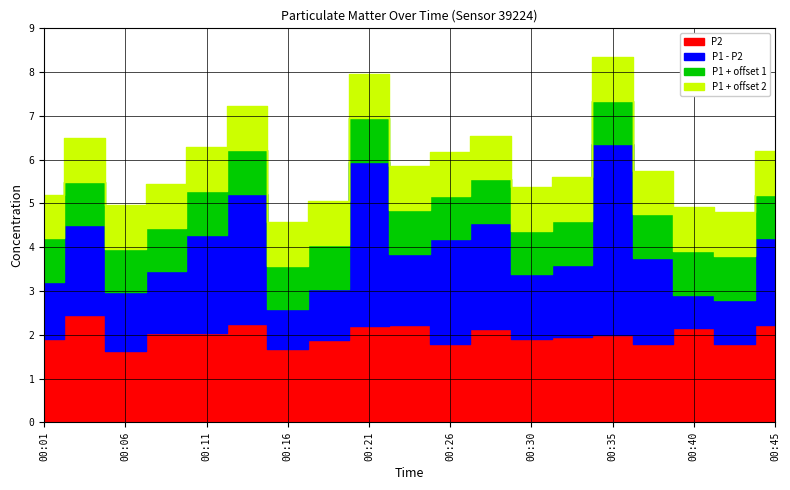

What is the sum of the P2 values at 00:04 and 00:11?

4.5